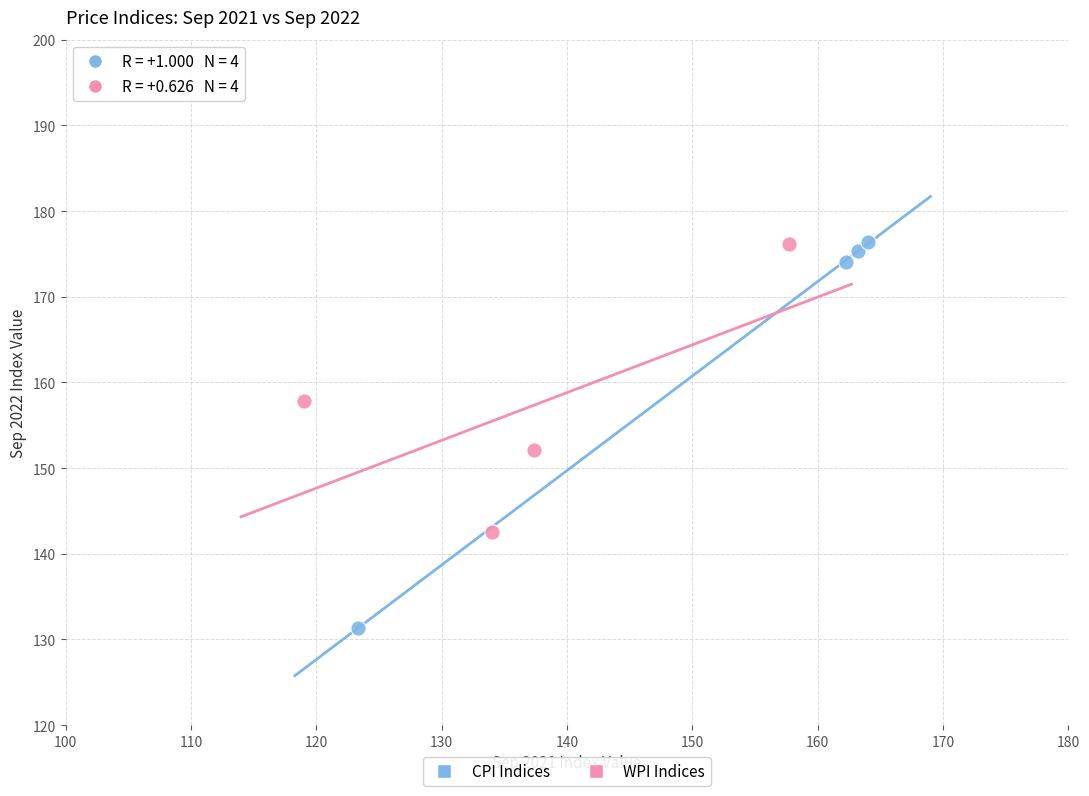

Which series contains the lowest Y value?

CPI Indices